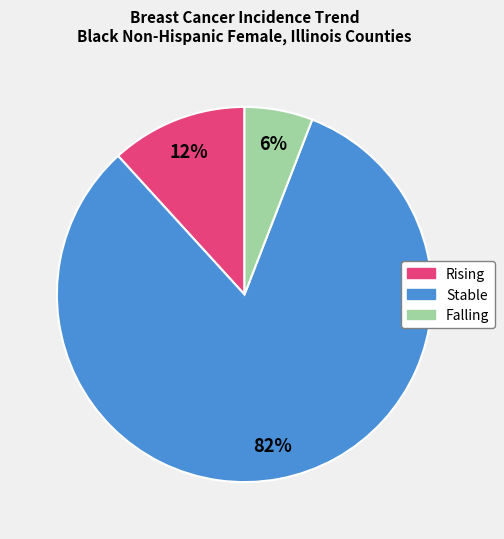

Which slice represents more than half of the pie?

Stable